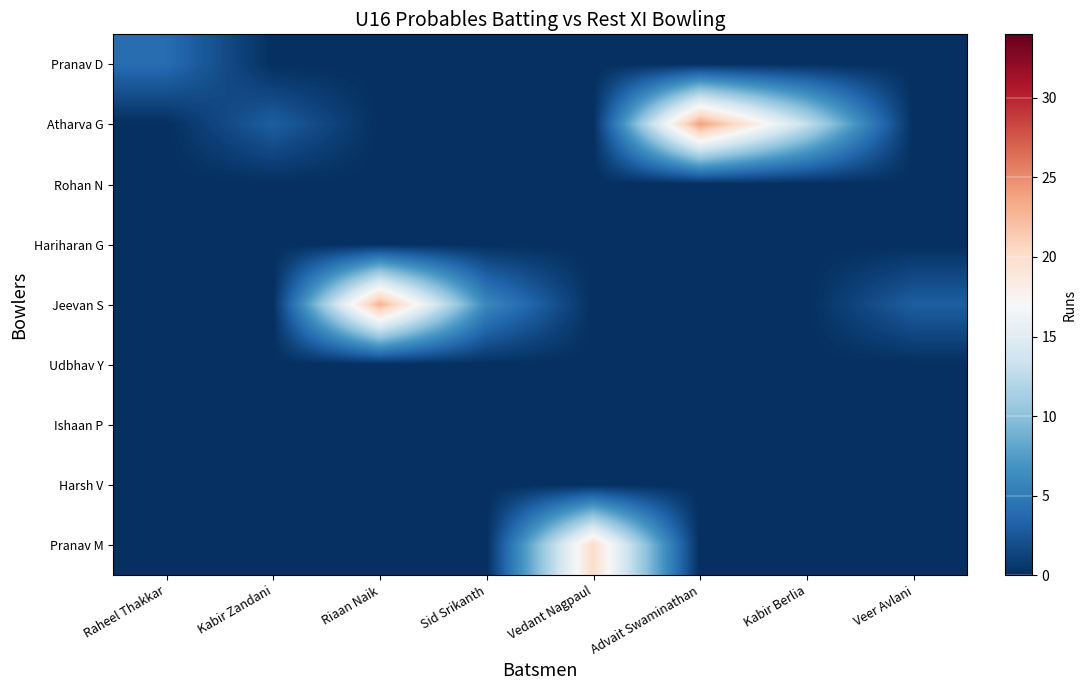

Rank the series by their maximum value, from lowest to highest.

Rohan N, Hariharan G, Udbhav Y, Ishaan P, Harsh V, Pranav D, Pranav M, Jeevan S, Atharva G